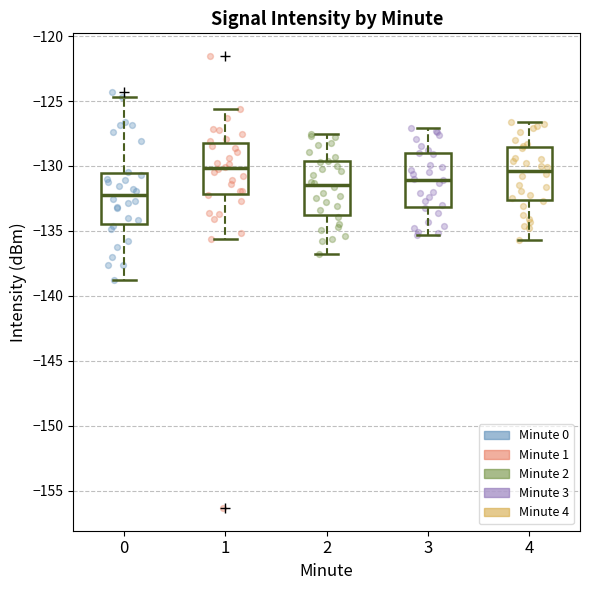

Where does the median line of the box at x = 4 sit on the y-axis? The values are not printed on the chart, so give them approximately, as read against the axis.

-130.5